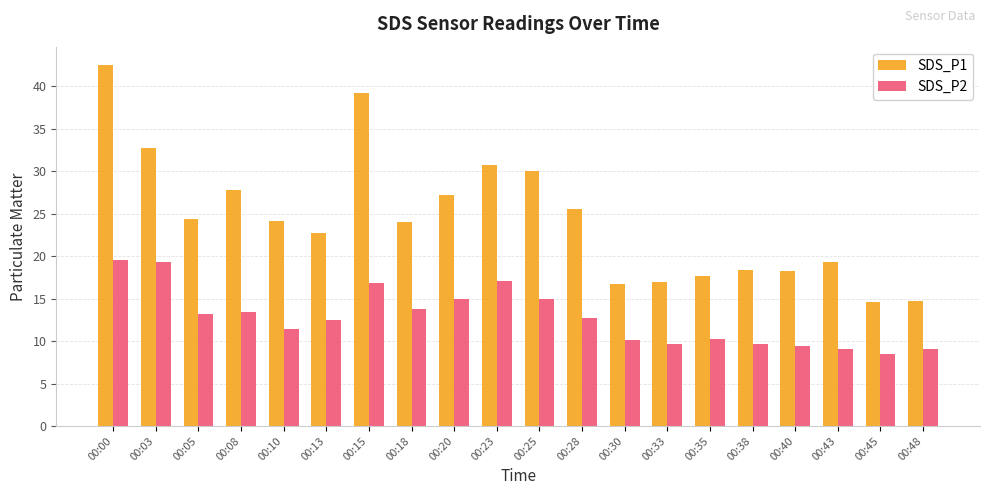

What is the difference between the maximum and second lowest values in the SDS_P2 series?

10.5